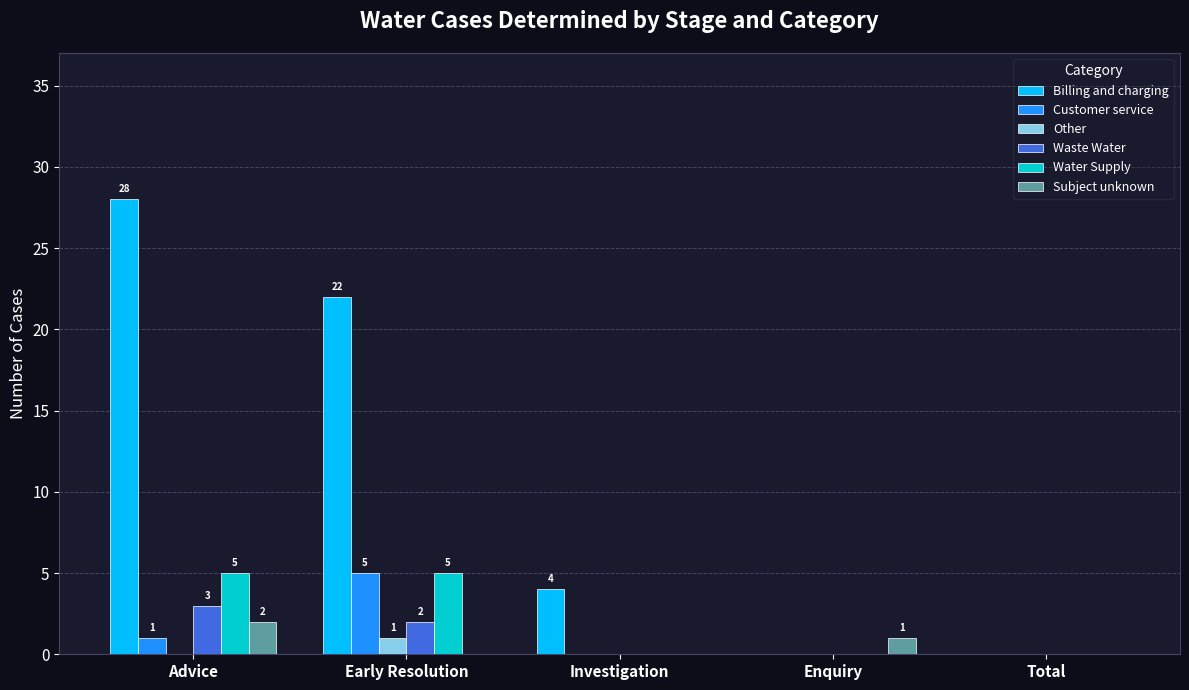

What is the total value across all series at Advice?

39